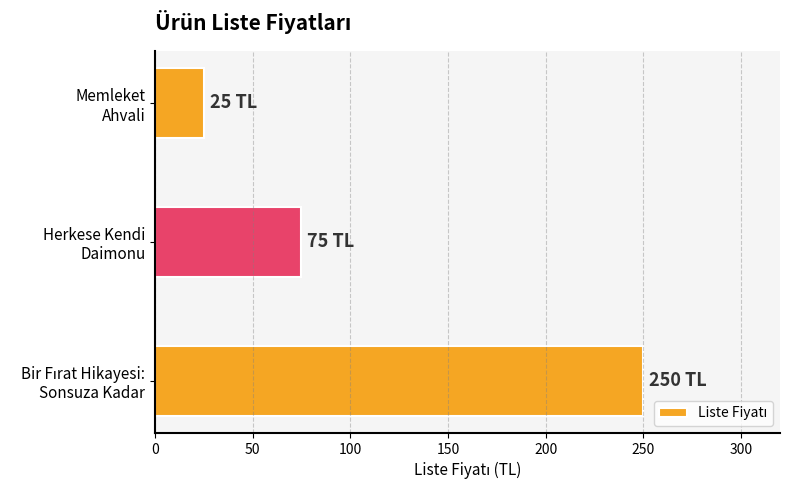

How many categories are shown in the chart?

3